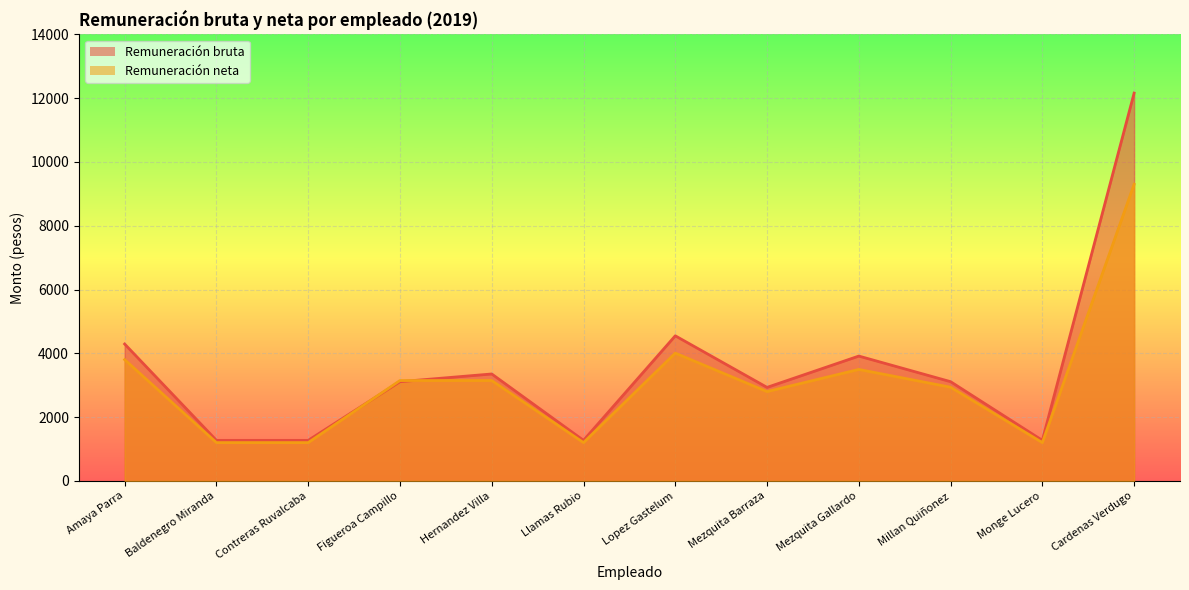

True or false: Remuneración neta has more than 0 points higher than both neighbors.

True